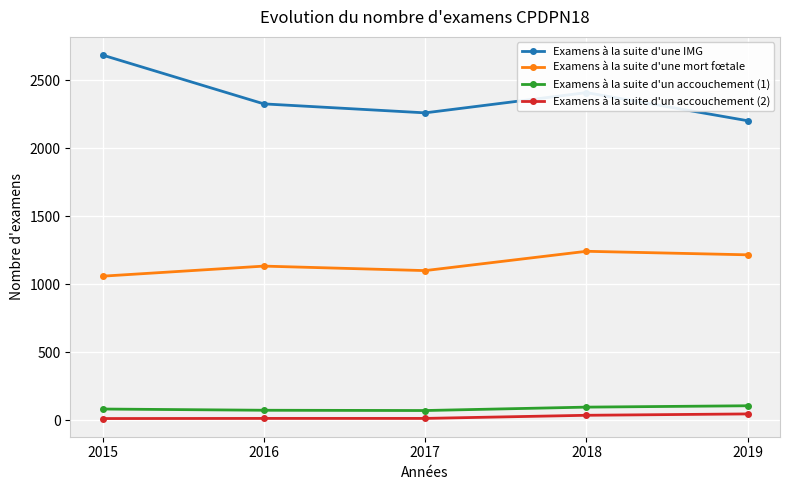

Which category has the highest value in the Examens à la suite d'une IMG series?

2015